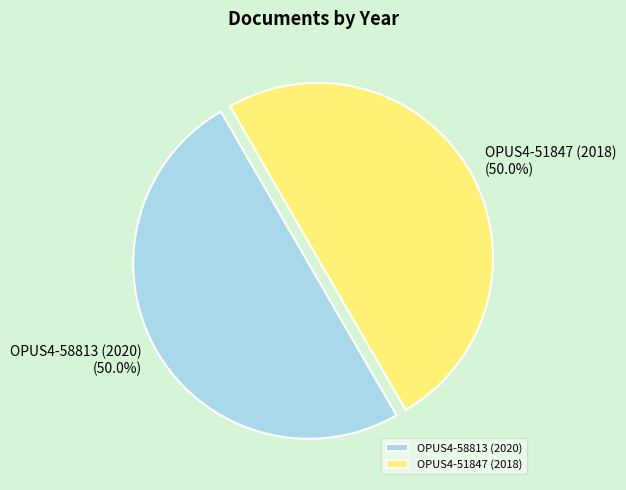

Approximately how many times larger is the value at OPUS4-58813 (2020) compared to OPUS4-51847 (2018)?

1.0